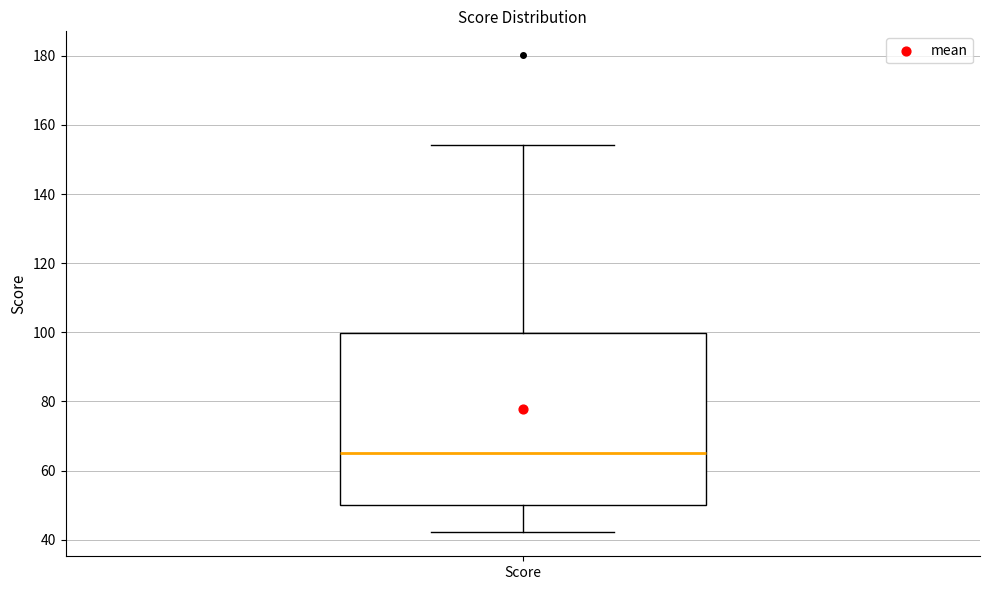

Where is the upper edge of the box for Score on the y-axis? The values are not printed on the chart, so give them approximately, as read against the axis.

100